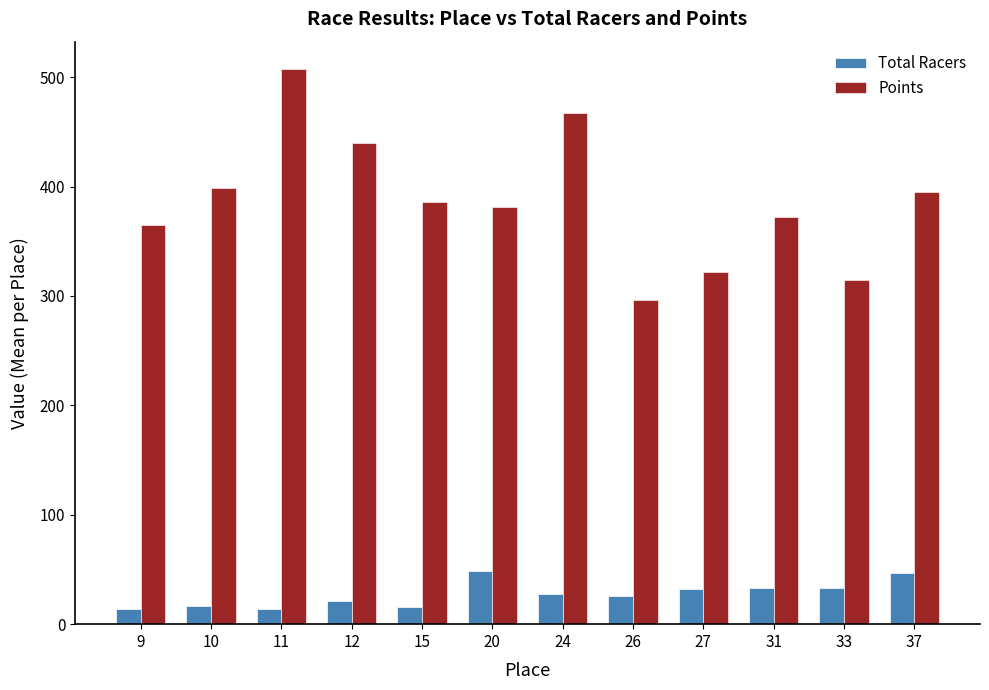

What is the minimum value for Points?

296.3